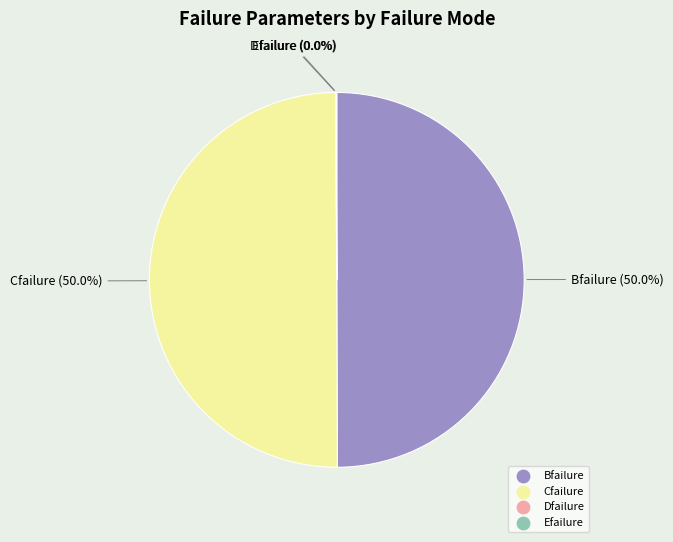

Do Bfailure and Cfailure together represent more than half of the pie?

Yes